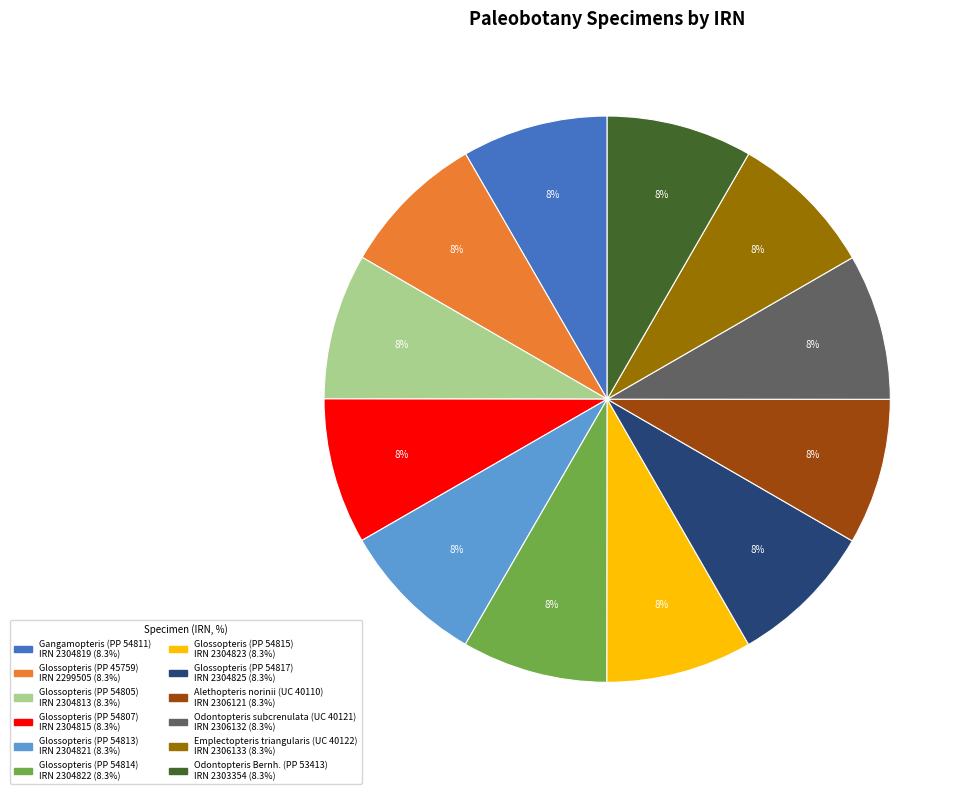

Is it true that Glossopteris (PP 54814) is 8% of the pie?

True